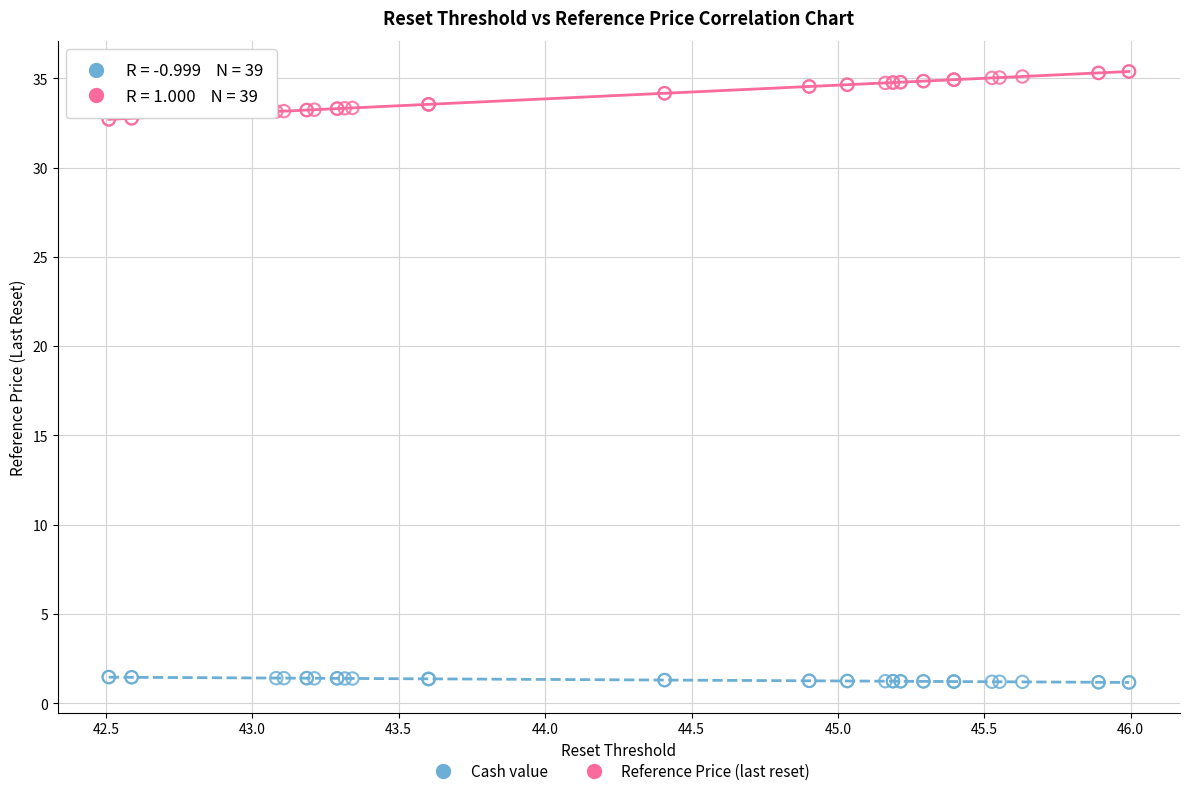

Which series reaches the maximum Y coordinate?

Reference Price (last reset)